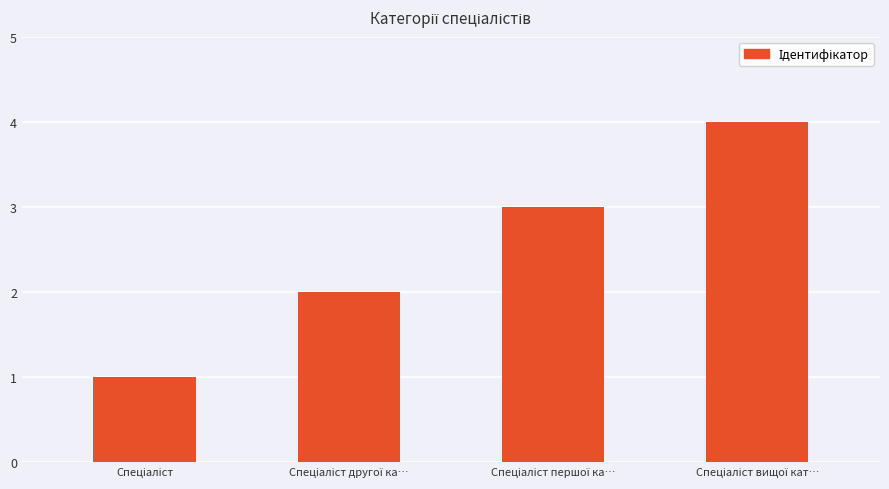

How many values are below 3?

2